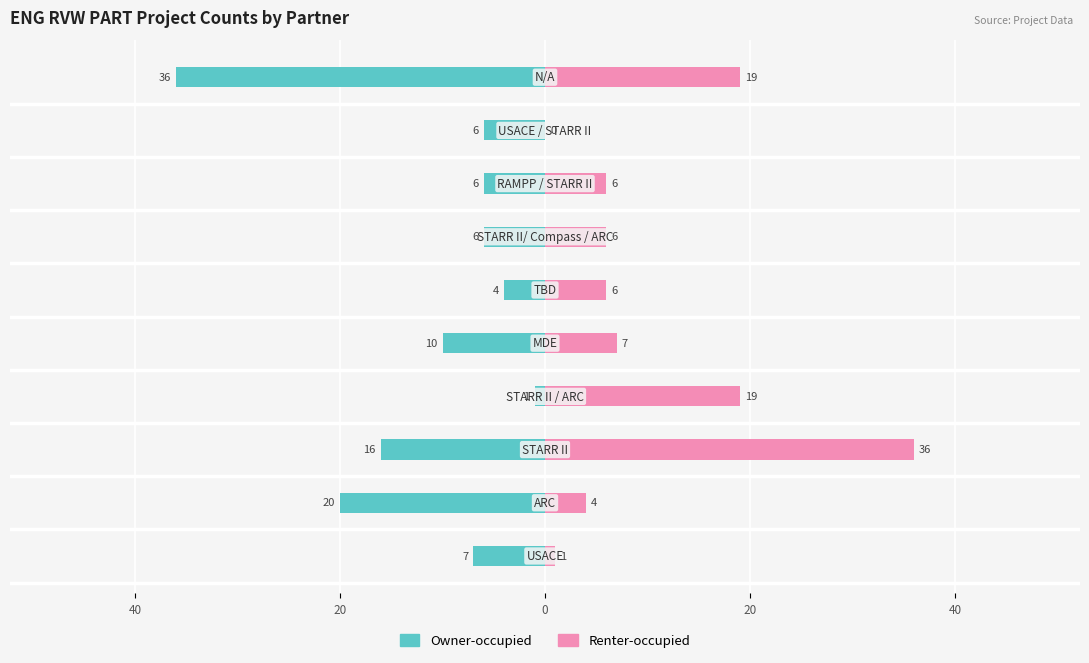

What are all the series names shown in the legend?

Owner-occupied, Renter-occupied